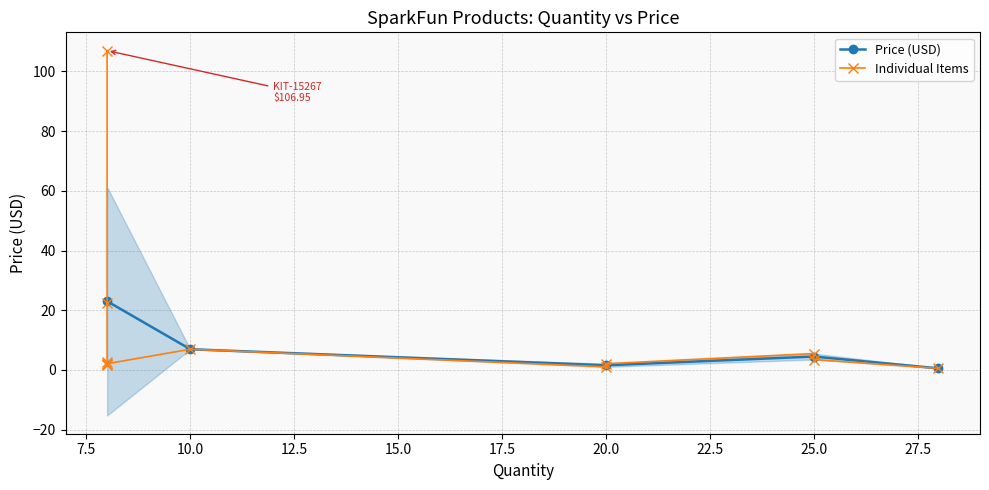

What is the maximum value shown in the chart?

107.0